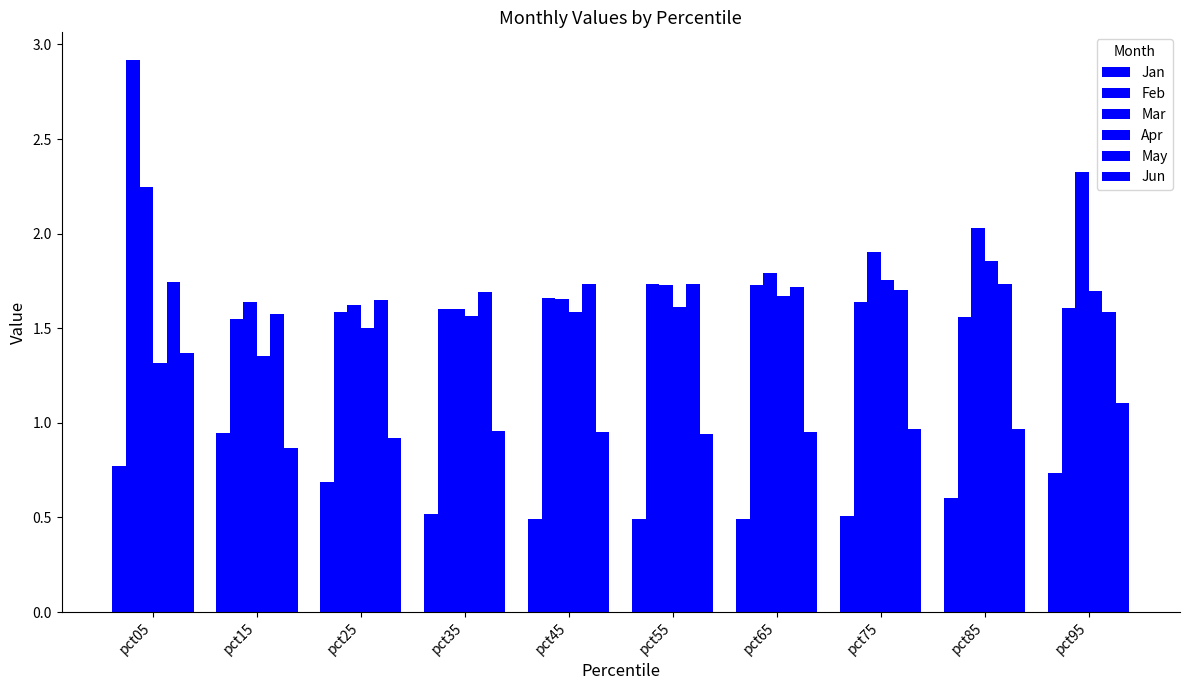

How many categories are shown in the chart?

10